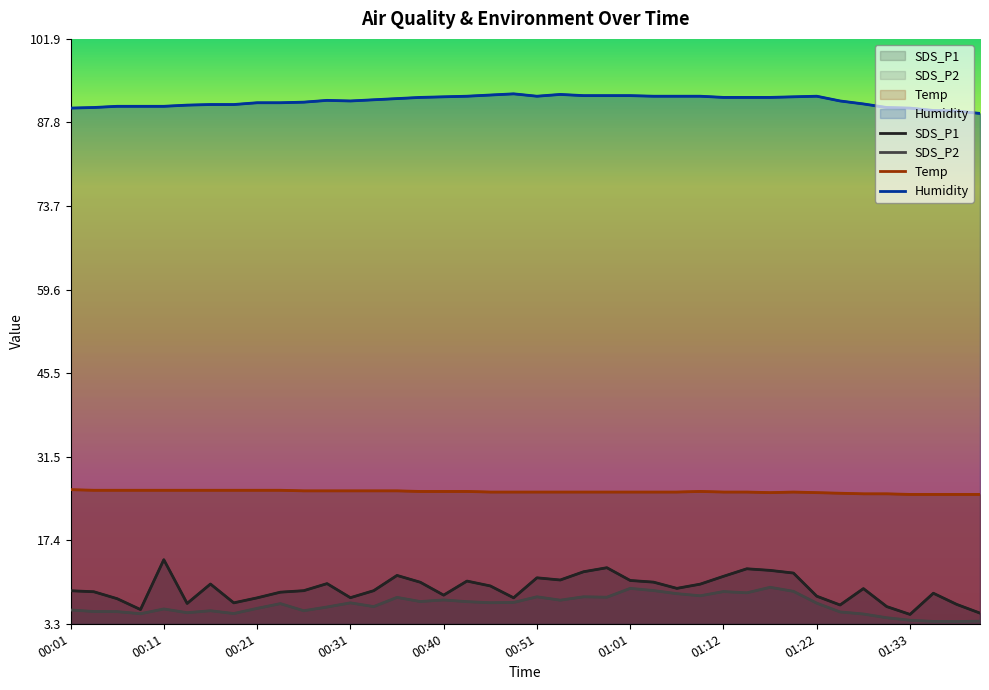

How many lines are shown in the chart?

4